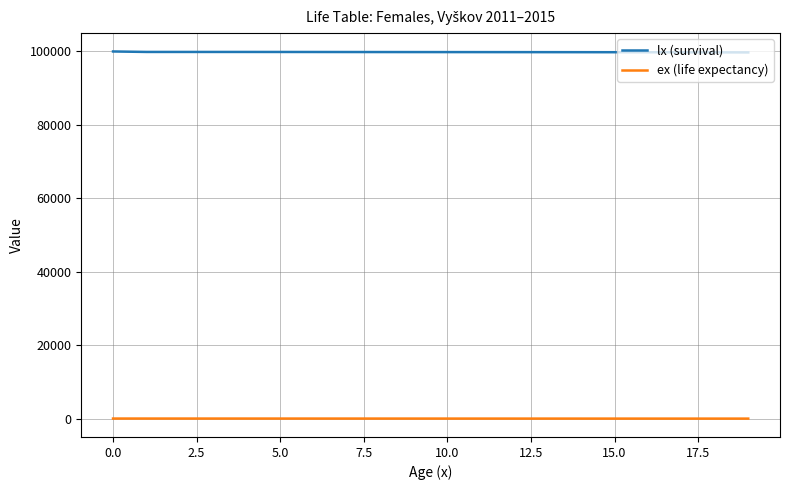

True or false: ex (life expectancy) and lx (survival) intersect in this chart.

False